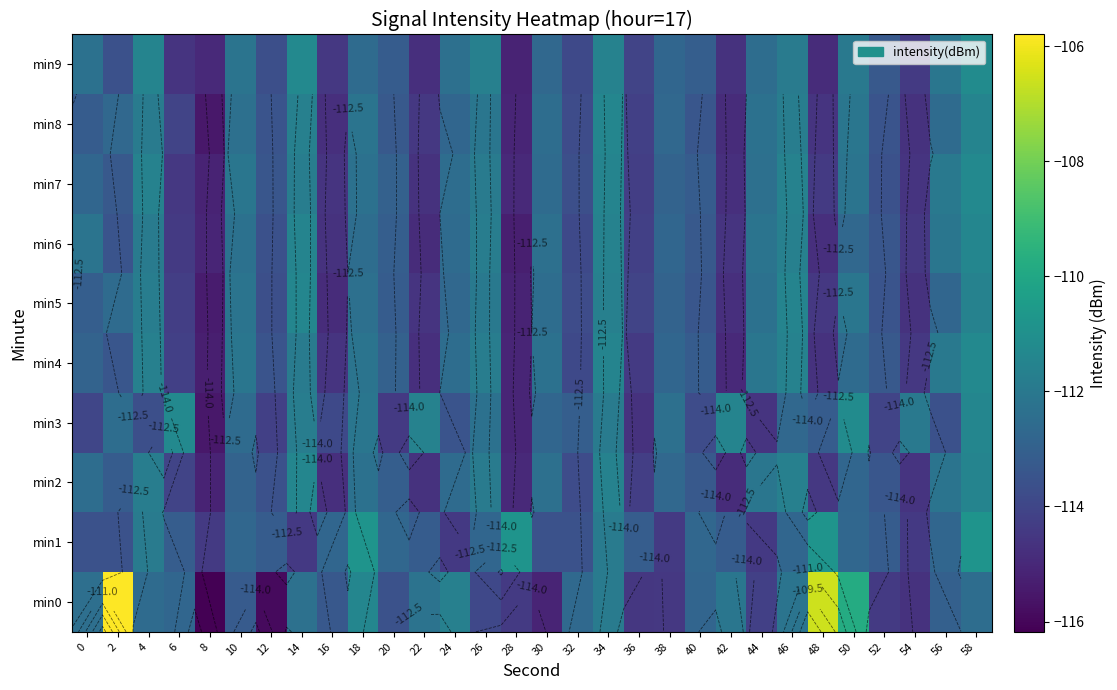

List the series in order of their peak value, highest first.

min0, min1, min3, min9, min4, min7, min2, min5, min6, min8